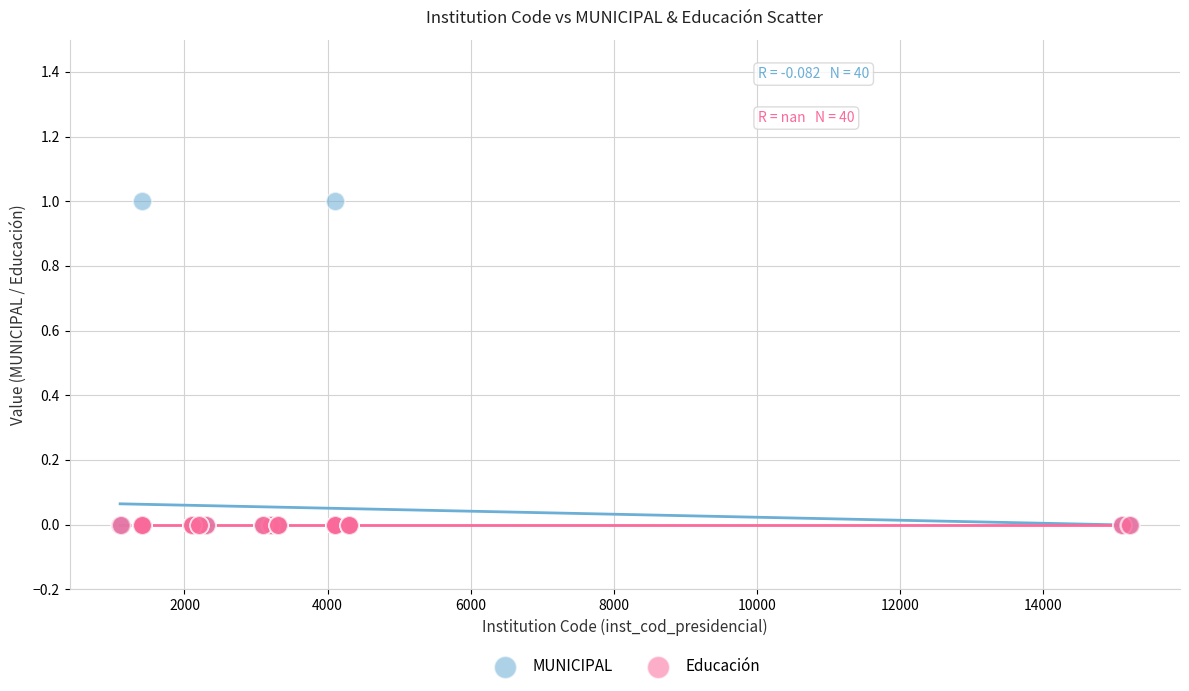

What are all the series names shown in the legend?

MUNICIPAL, Educación